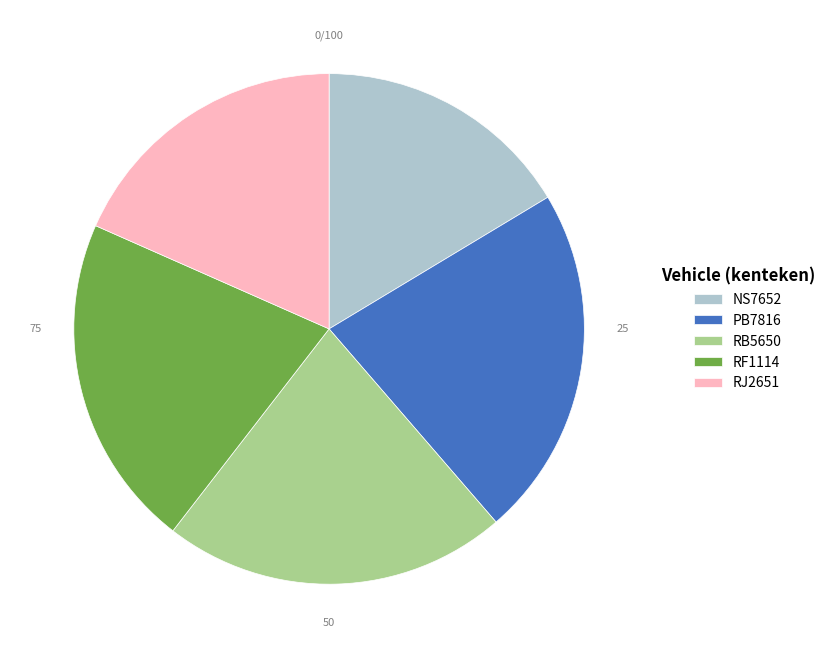

Which category has the smallest portion of the pie?

NS7652